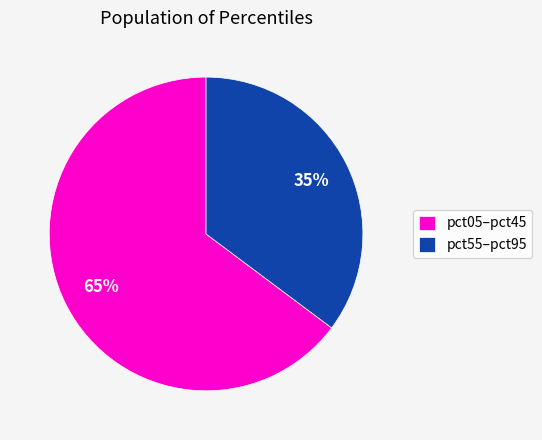

The pct05–pct45 slice represents 65% of the pie. True or false?

True